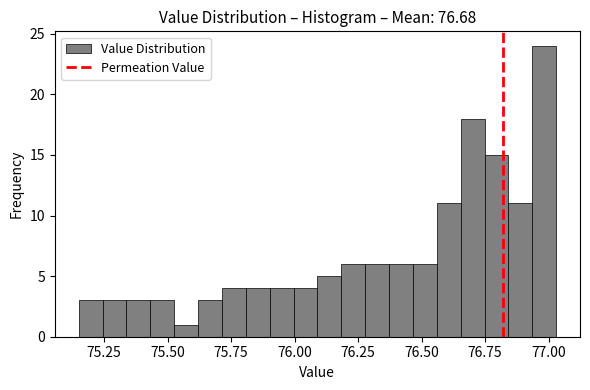

Read against the x-axis, roughly where is the centre of the tallest bar?

77.00